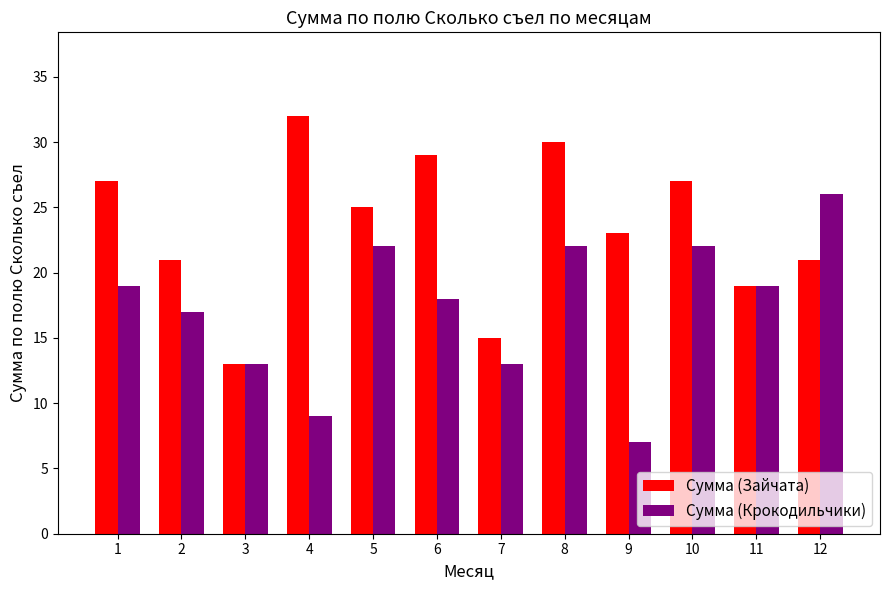

How many bars are there in total?

24